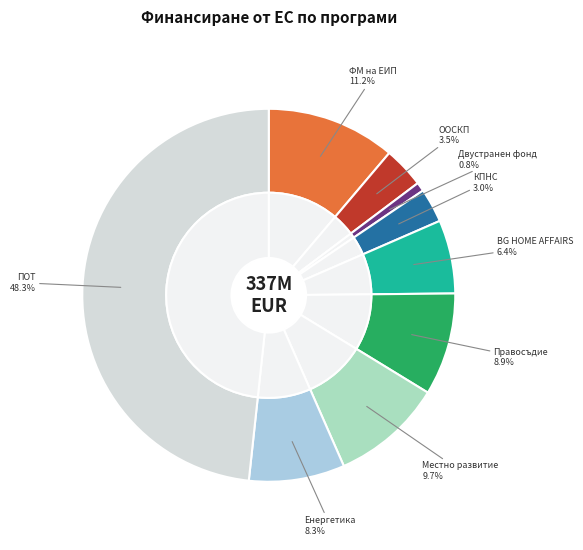

True or false: ПОТ accounts for 48% of the total.

True